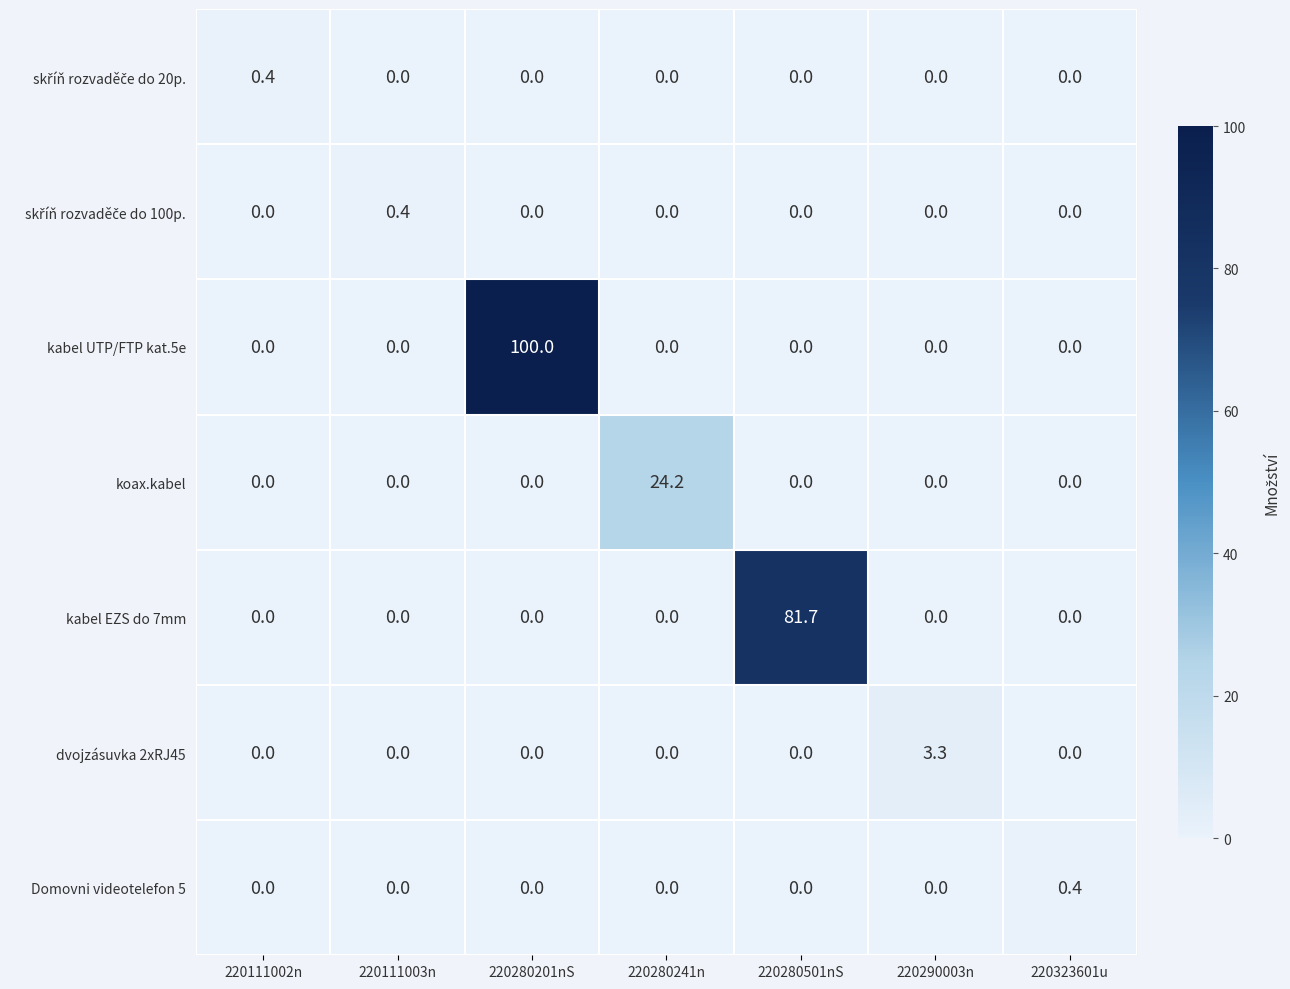

What is the total value across all series at 220280201nS?

100.0